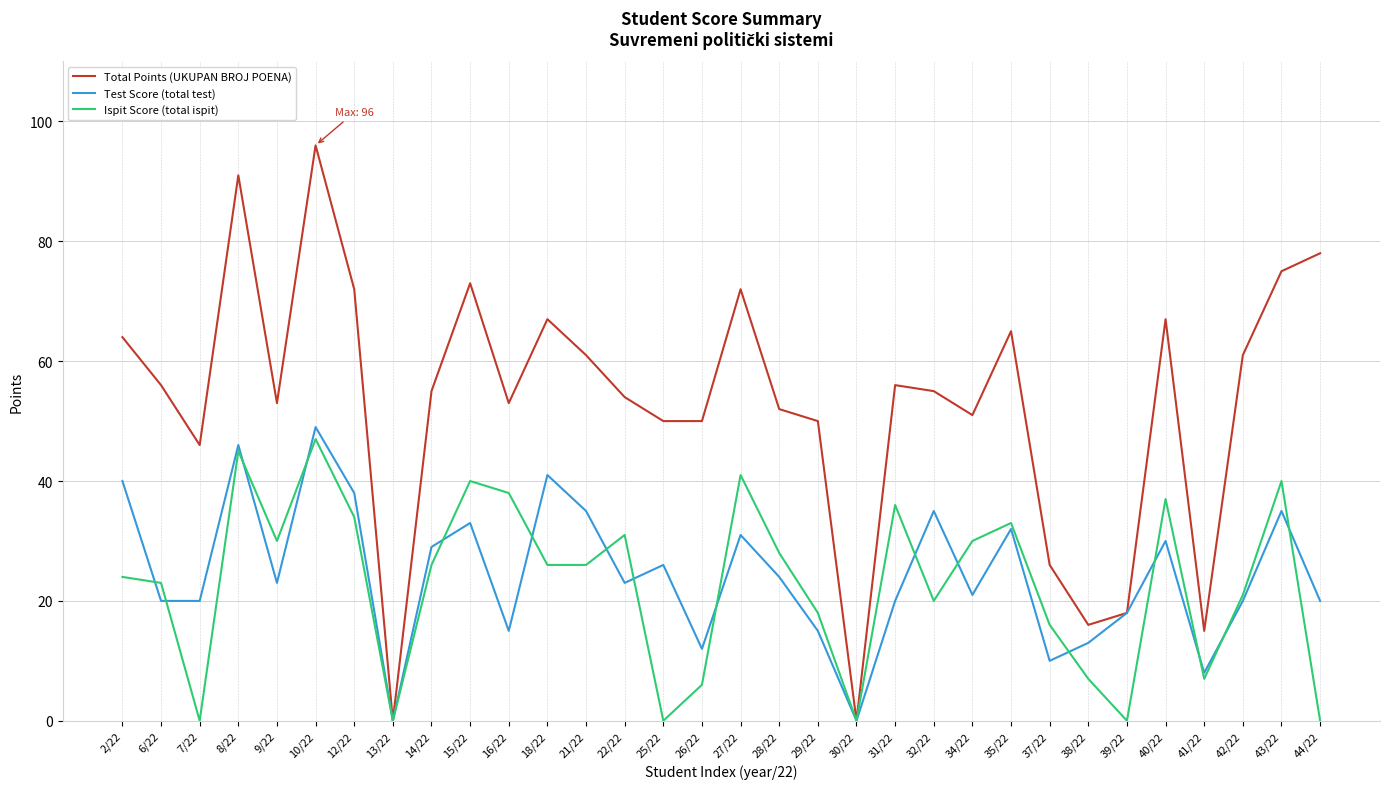

In Total Points (UKUPAN BROJ POENA), how many points are higher than both neighbors (excluding endpoints)?

8